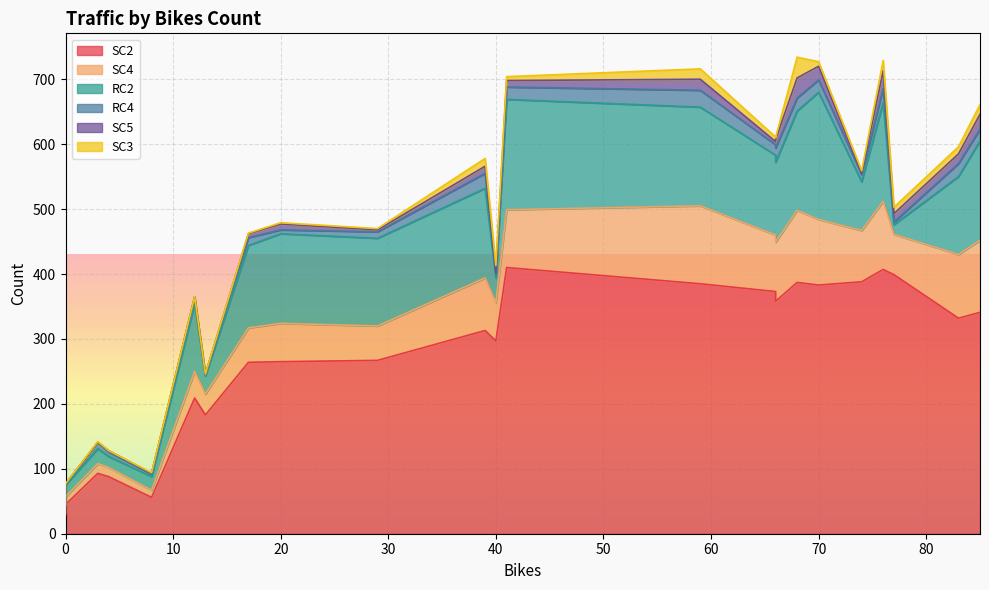

What is the value of the SC4 point at the 18th from the left?

101